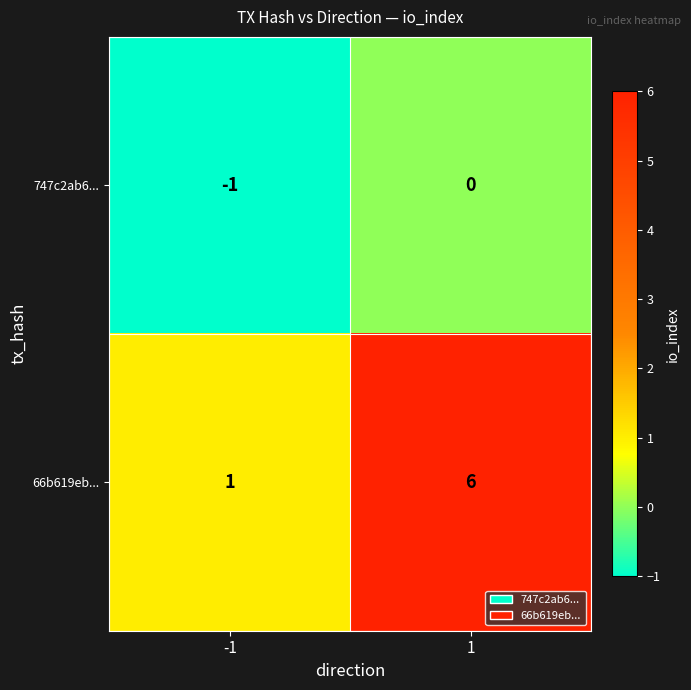

How many categories are shown in the chart?

2